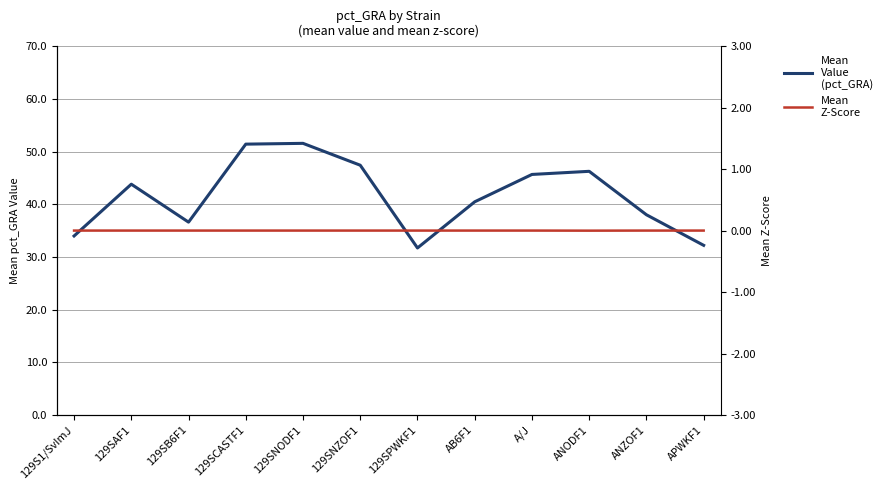

Where does the Mean Value (pct_GRA) series first go above 43?

129SAF1